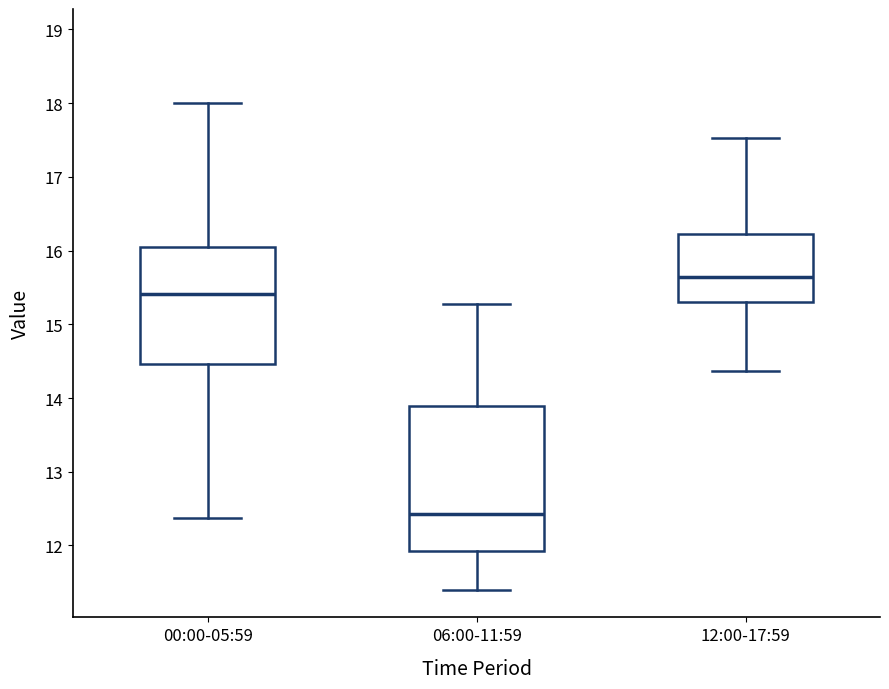

Reading left to right, transcribe this box plot: for each box, give where its median line is, the range the box spans, and where its two whiskers end, as read against the y-axis. The values are not printed on the chart, so give them approximately, as read against the axis.

00:00-05:59: median 15.4, box 14.5 to 16.1, whiskers 12.4 to 18.0
06:00-11:59: median 12.4, box 11.9 to 13.9, whiskers 11.4 to 15.3
12:00-17:59: median 15.6, box 15.3 to 16.2, whiskers 14.4 to 17.5